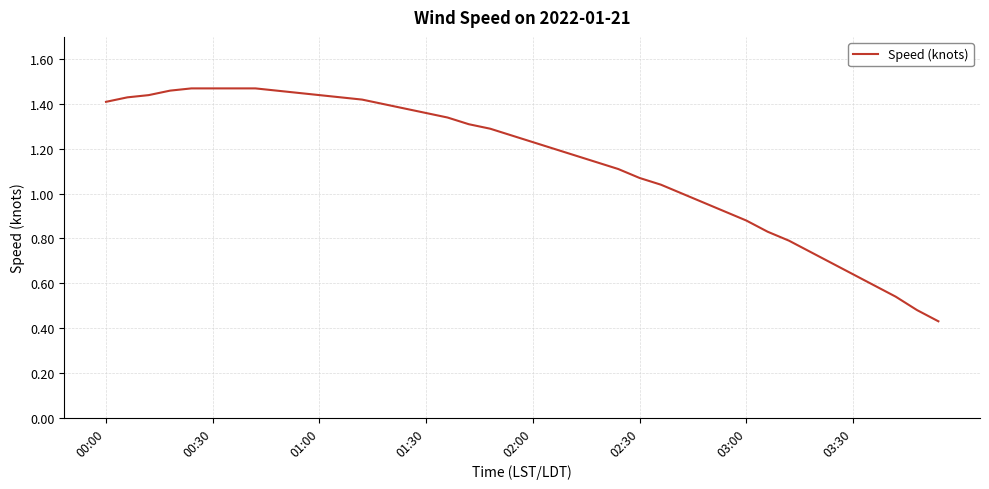

How many categories are shown in the chart?

40